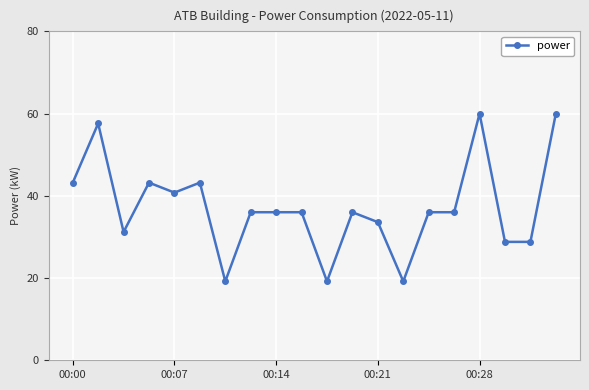

What is the difference between the maximum and minimum values?

40.8